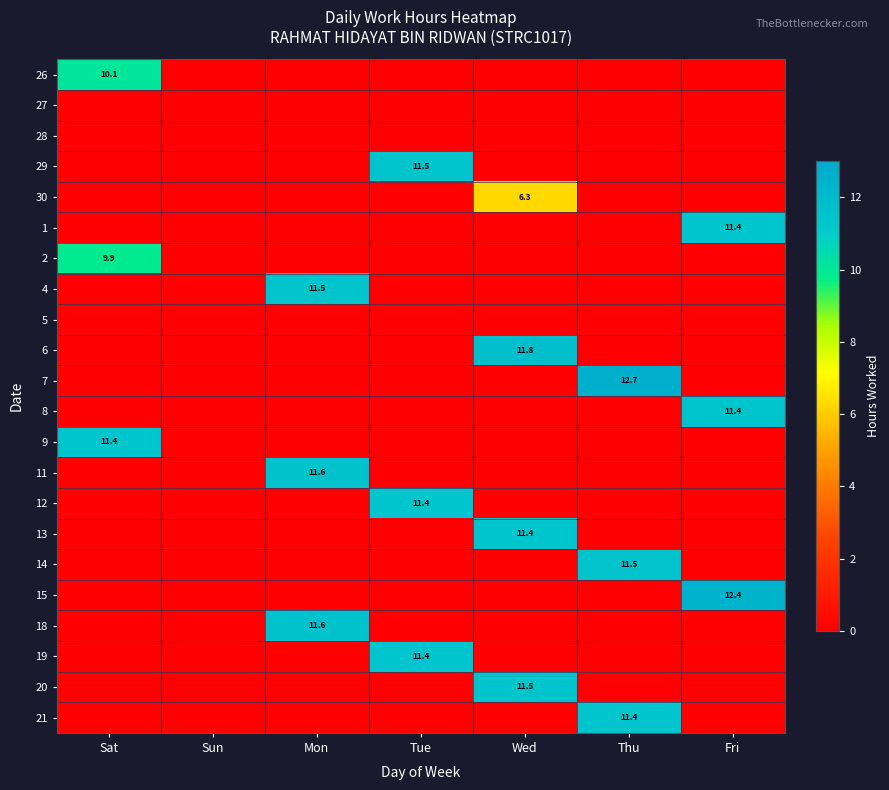

What is the spread (max minus min) of values at Wed?

11.8